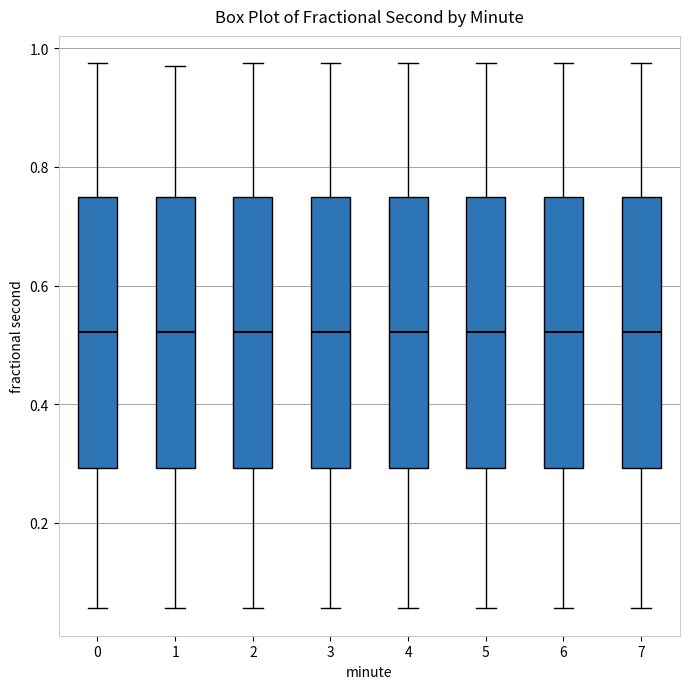

Reading left to right, read every box against the y-axis: the position of its median line, the range the box covers, and the ends of its whiskers. The values are not printed on the chart, so give them approximately, as read against the axis.

0: median 0.52, box 0.30 to 0.74, whiskers 0.06 to 0.98
1: median 0.52, box 0.30 to 0.74, whiskers 0.06 to 0.98
2: median 0.52, box 0.30 to 0.74, whiskers 0.06 to 0.98
3: median 0.52, box 0.30 to 0.74, whiskers 0.06 to 0.98
4: median 0.52, box 0.30 to 0.74, whiskers 0.06 to 0.98
5: median 0.52, box 0.30 to 0.74, whiskers 0.06 to 0.98
6: median 0.52, box 0.30 to 0.74, whiskers 0.06 to 0.98
7: median 0.52, box 0.30 to 0.74, whiskers 0.06 to 0.98